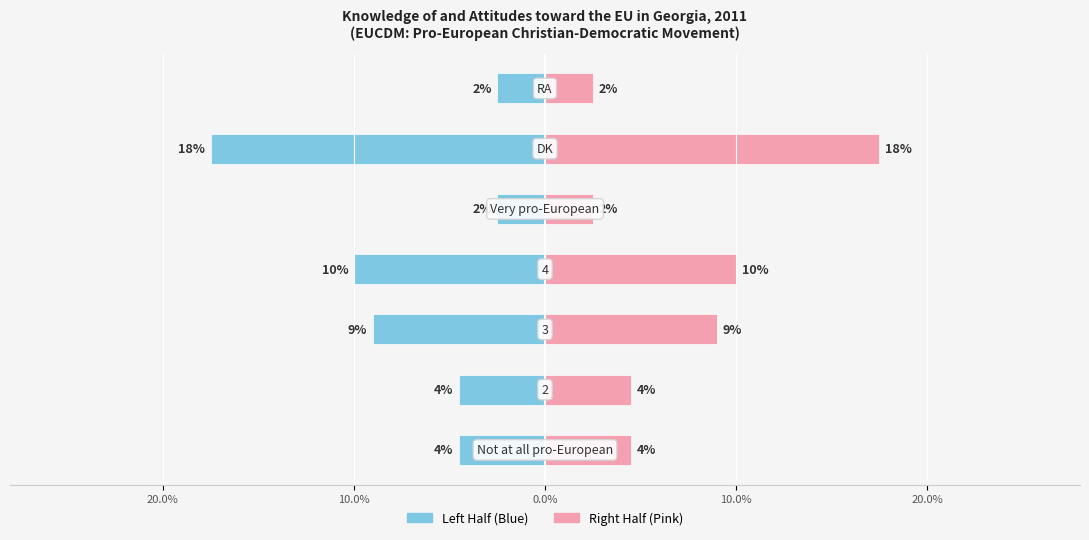

Which series changed the most between 20.0% and 20.0%?

Left Half